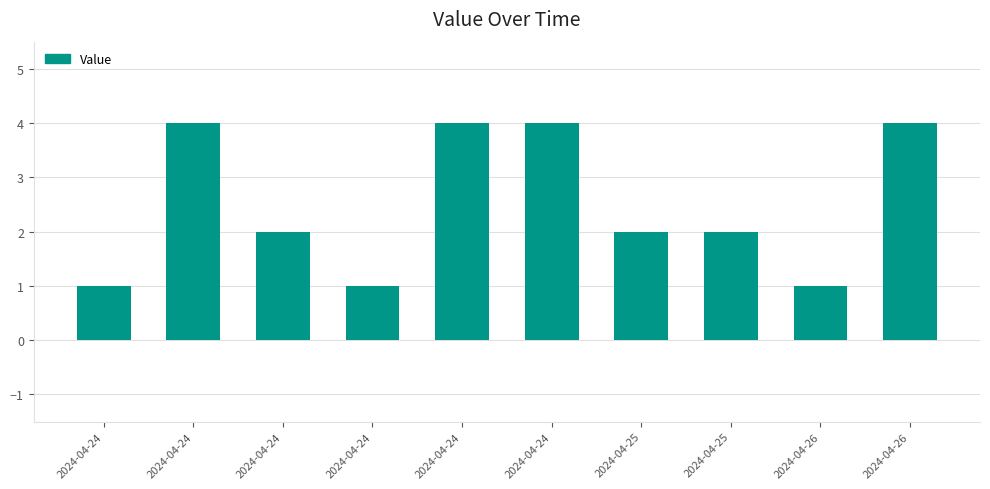

What is the greatest value displayed?

4